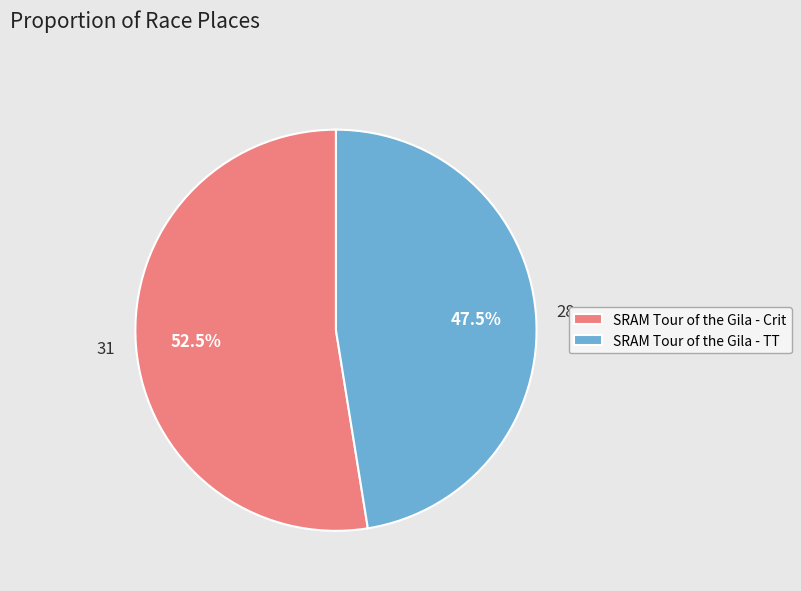

Count the number of slices in the pie.

2